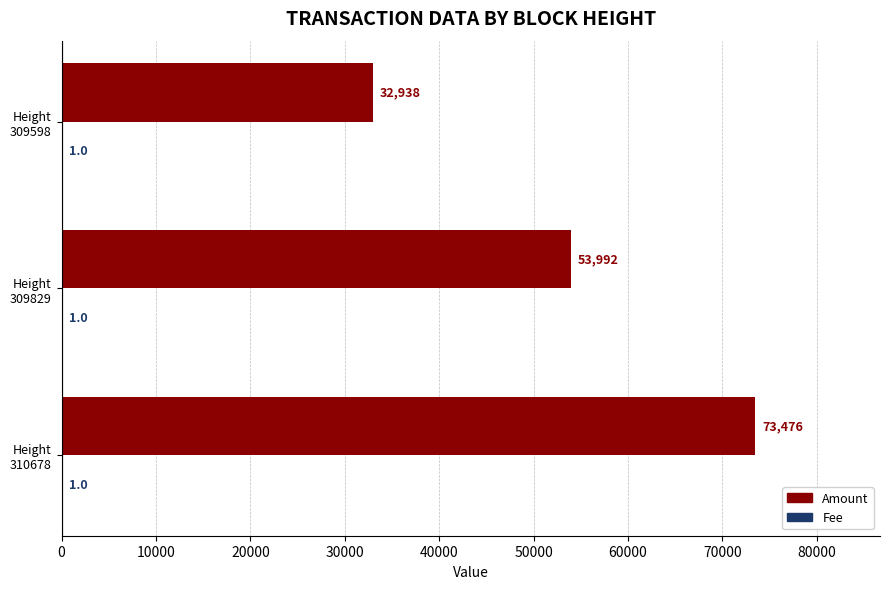

Count the number of categories in the chart.

3